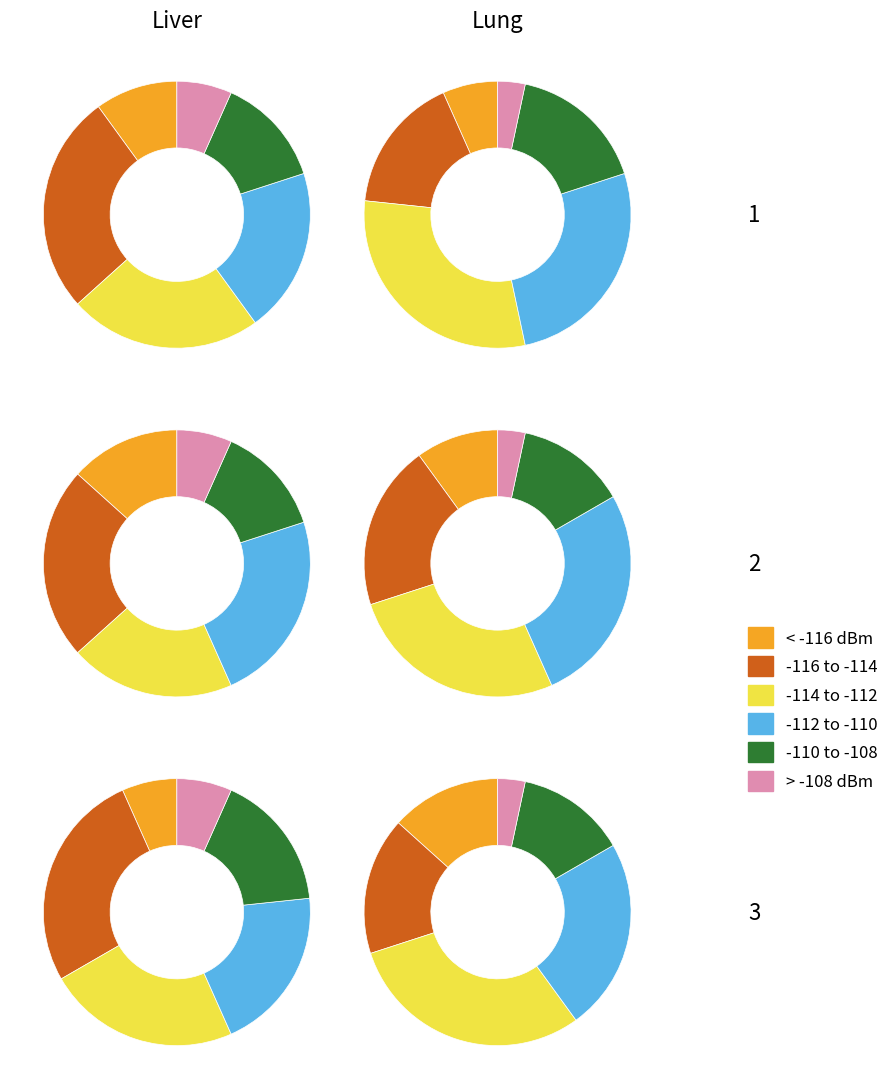

What percentage is the 4 slice, to the nearest percent?

3%